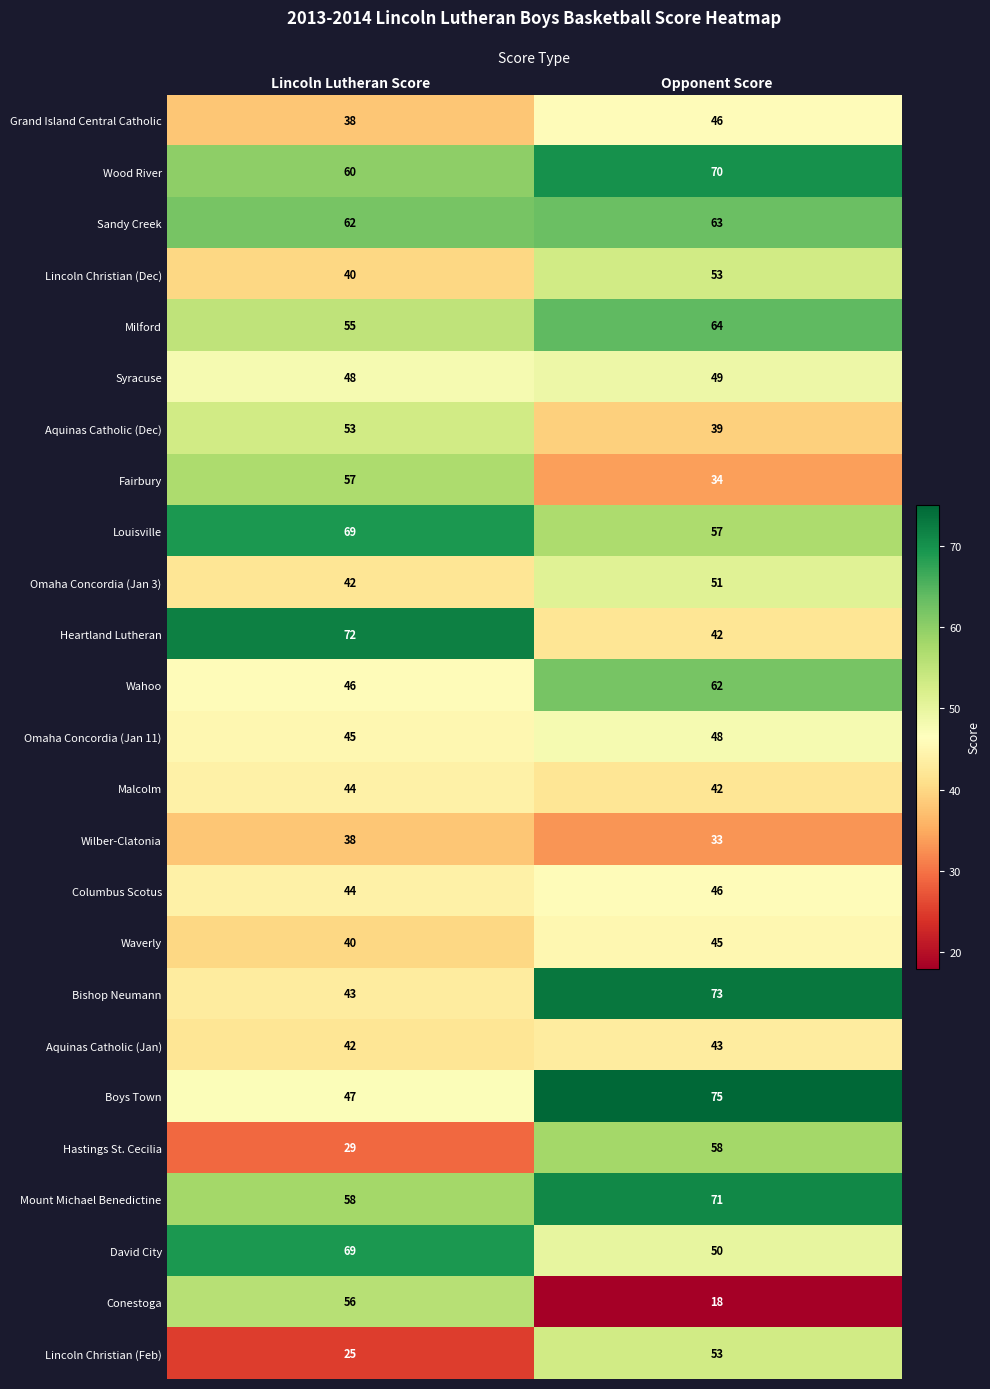

What is the sum of the Columbus Scotus values at Opponent Score and Lincoln Lutheran Score?

90